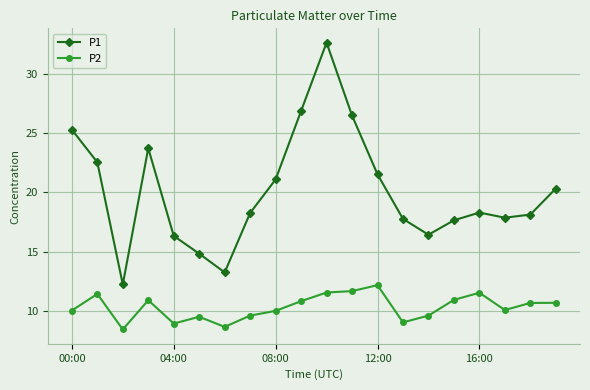

Which series has the largest range (max minus min)?

P1